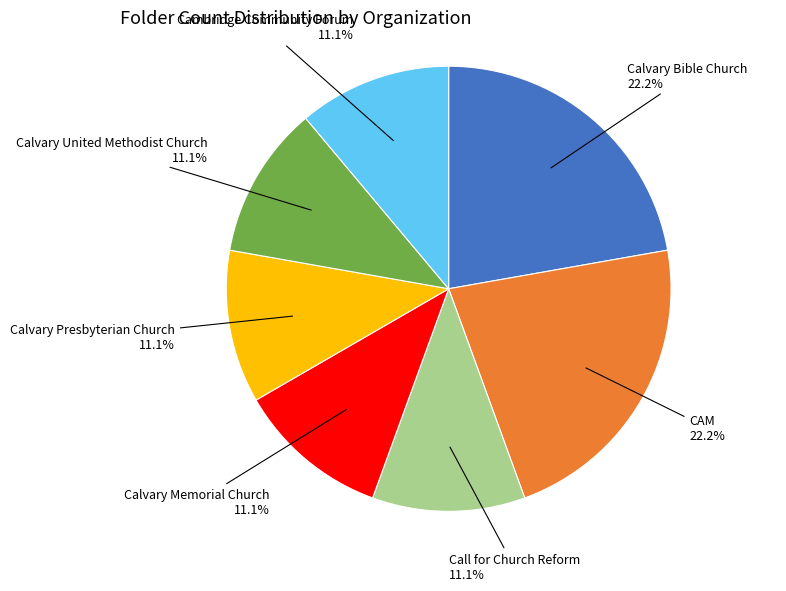

Is there any slice that represents more than half of the pie?

No